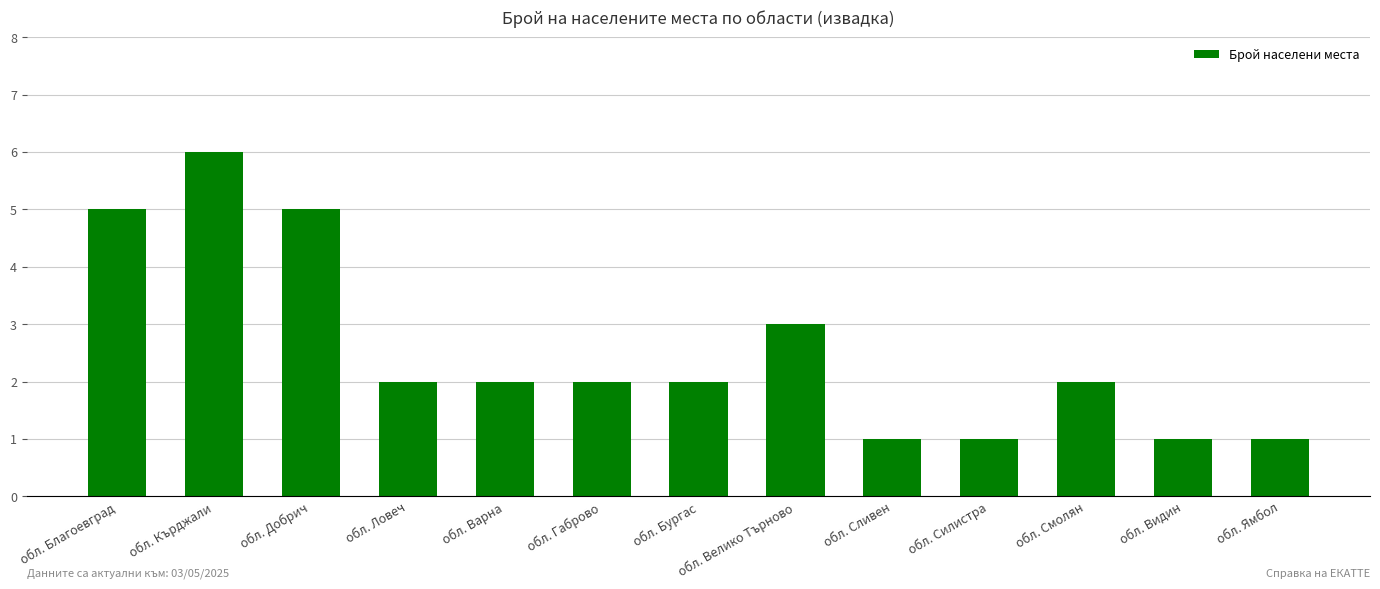

Approximately how many times larger is the value at обл. Варна compared to обл. Смолян?

1.0